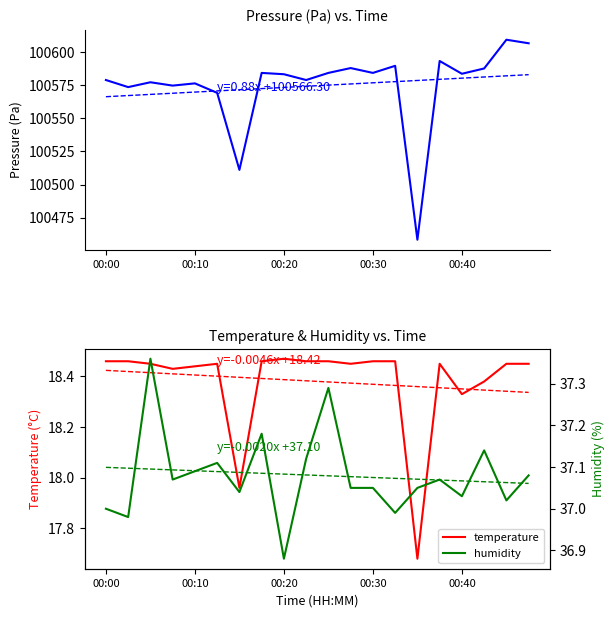

How many values in the humidity series are below 37?

3